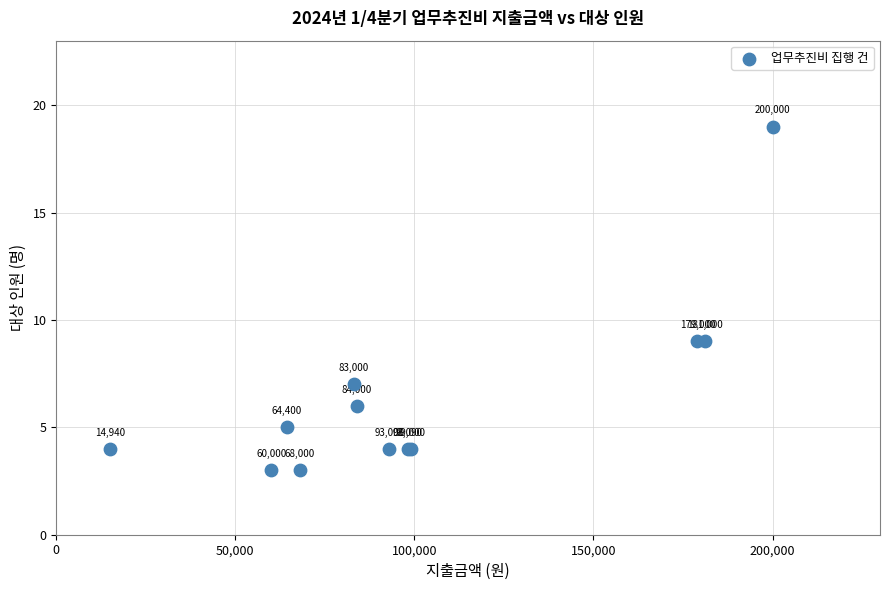

What Y value in the scatter plot is closest to 11?

9